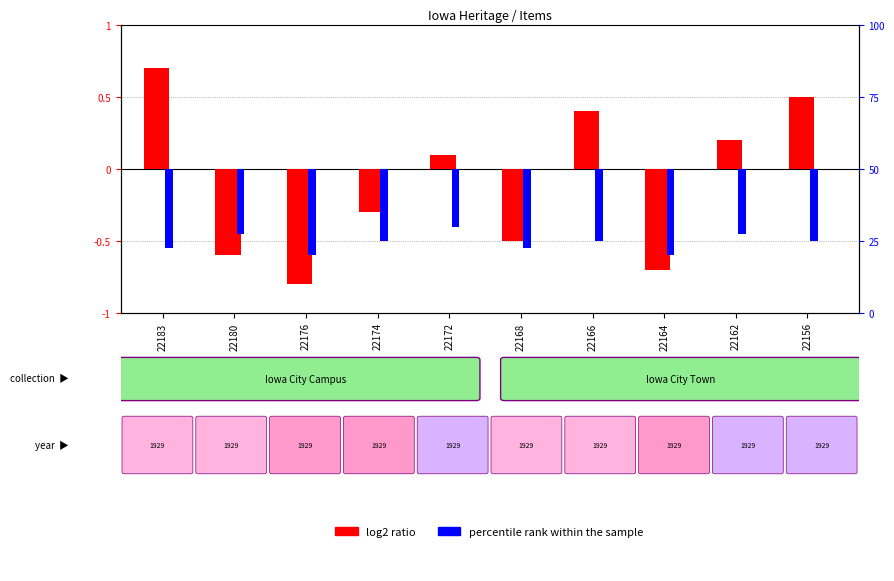

Is it true that percentile rank within the sample equals -0.2 at 22172?

False